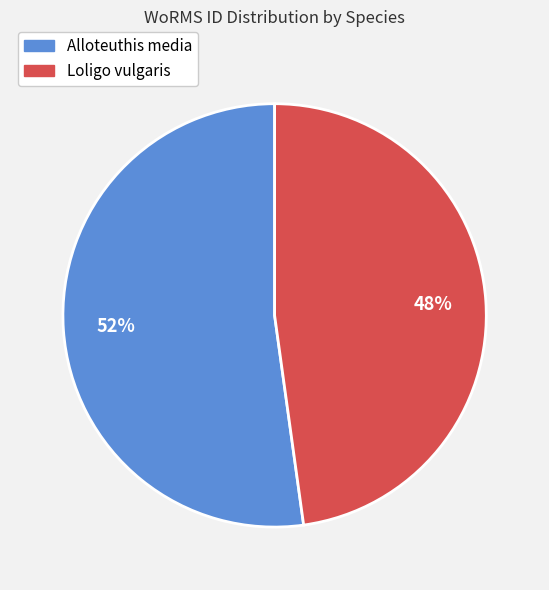

Which category has the smallest portion of the pie?

Loligo vulgaris